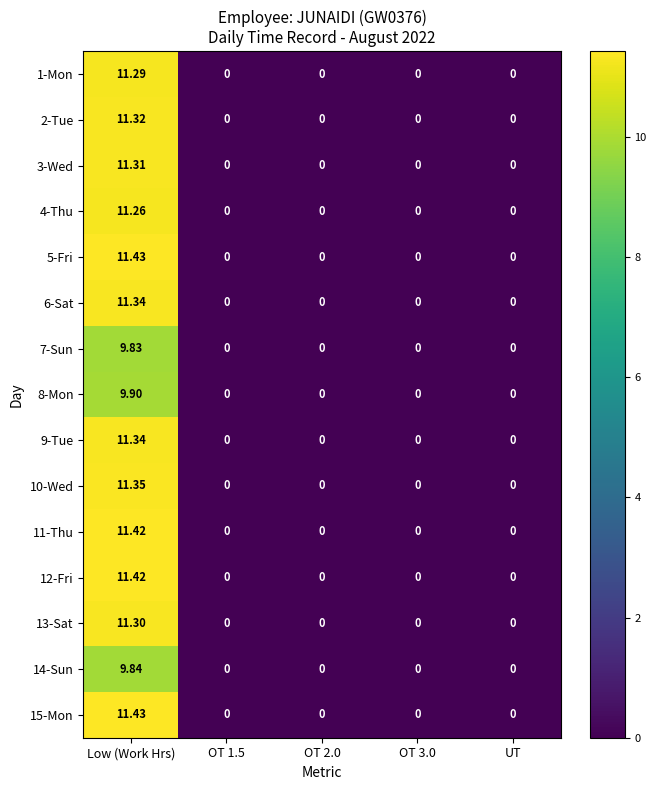

Is the value of 12-Fri at OT 3.0 greater than the value of 9-Tue at Low (Work Hrs)?

No